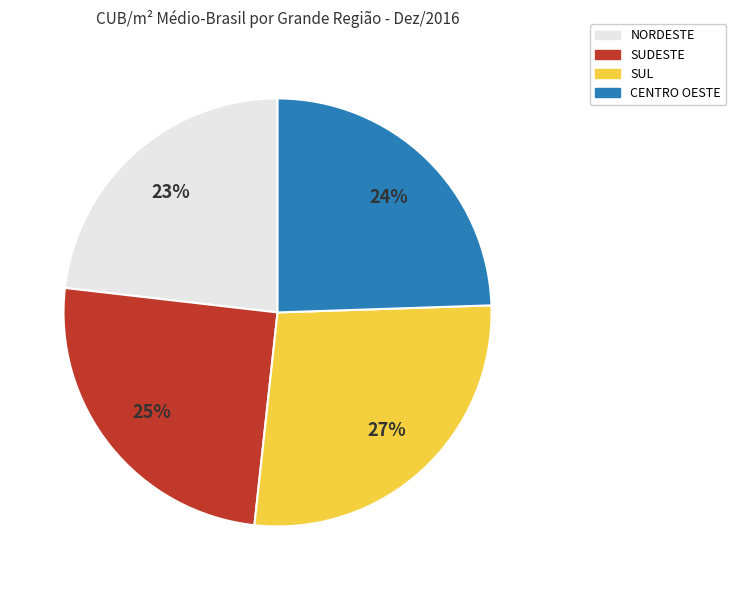

True or false: NORDESTE accounts for 23% of the total.

True